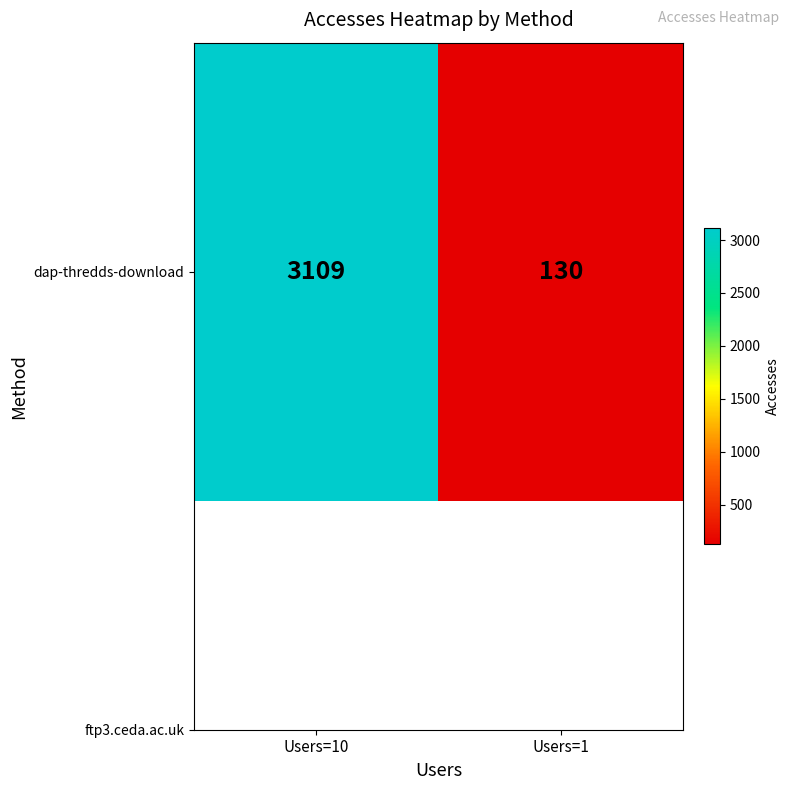

Which category has the lowest value across all series?

Users=1